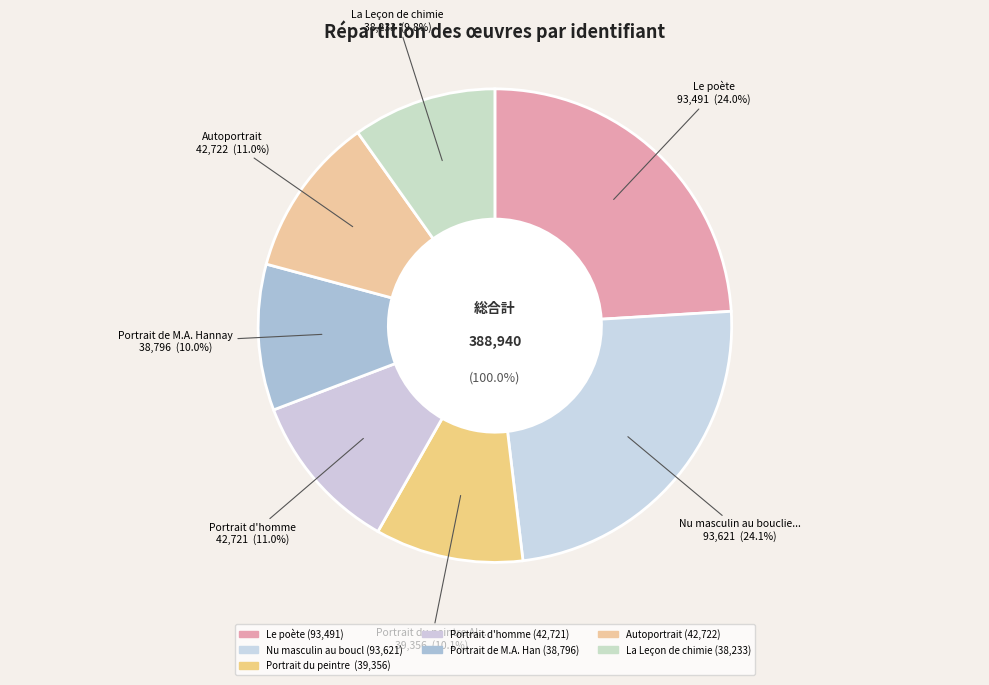

To the nearest percent, what is the combined percentage of Le poète and Portrait d'homme?

35%